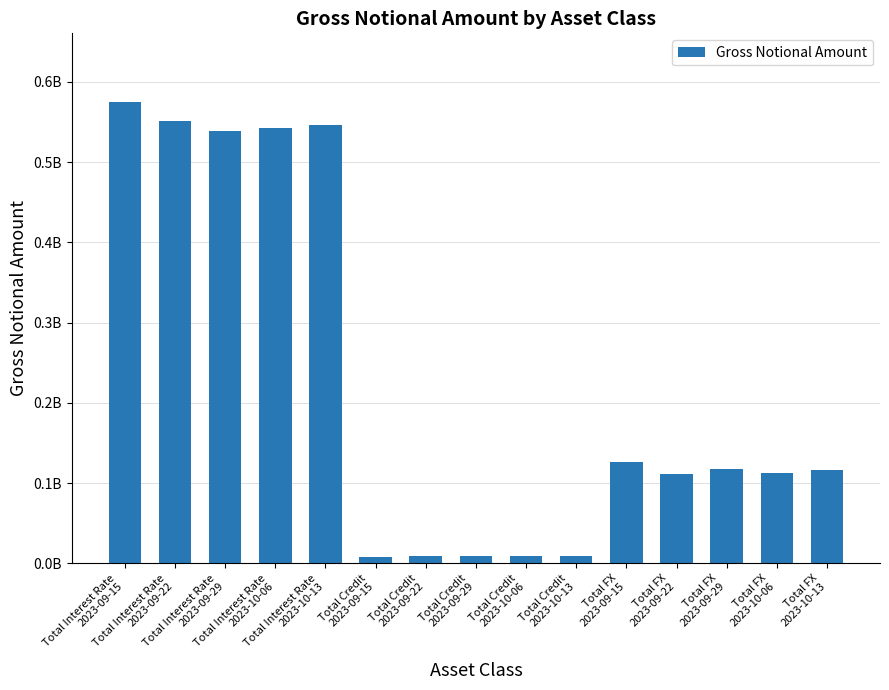

What is the approximate value at Total FX
2023-09-29?

117764873